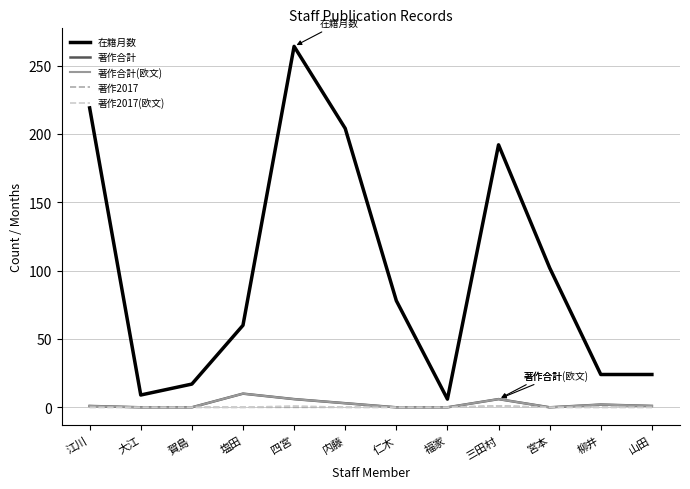

Does the chart have visible grid lines?

Yes